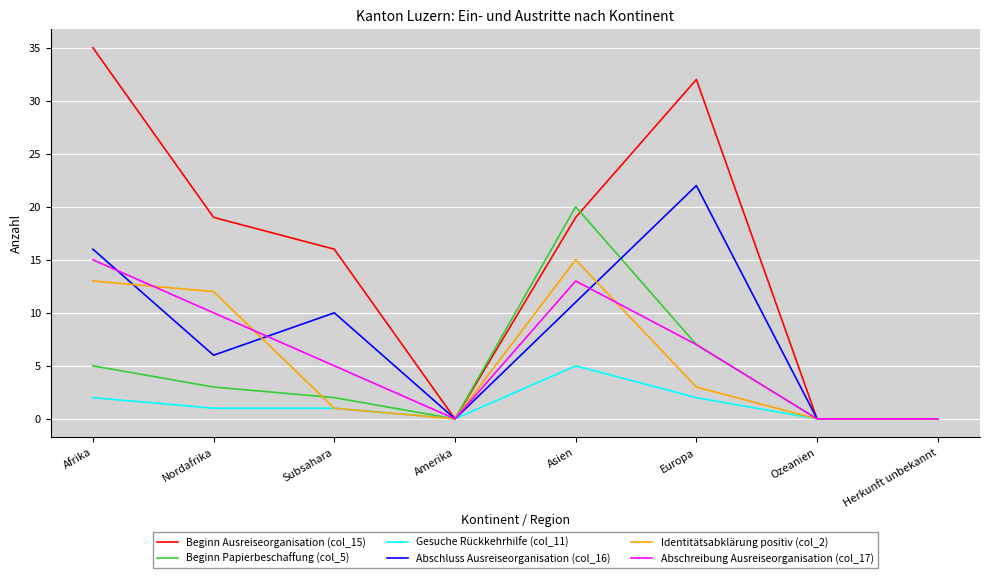

What is the highest value of the Gesuche Rückkehrhilfe (col_11) series?

5